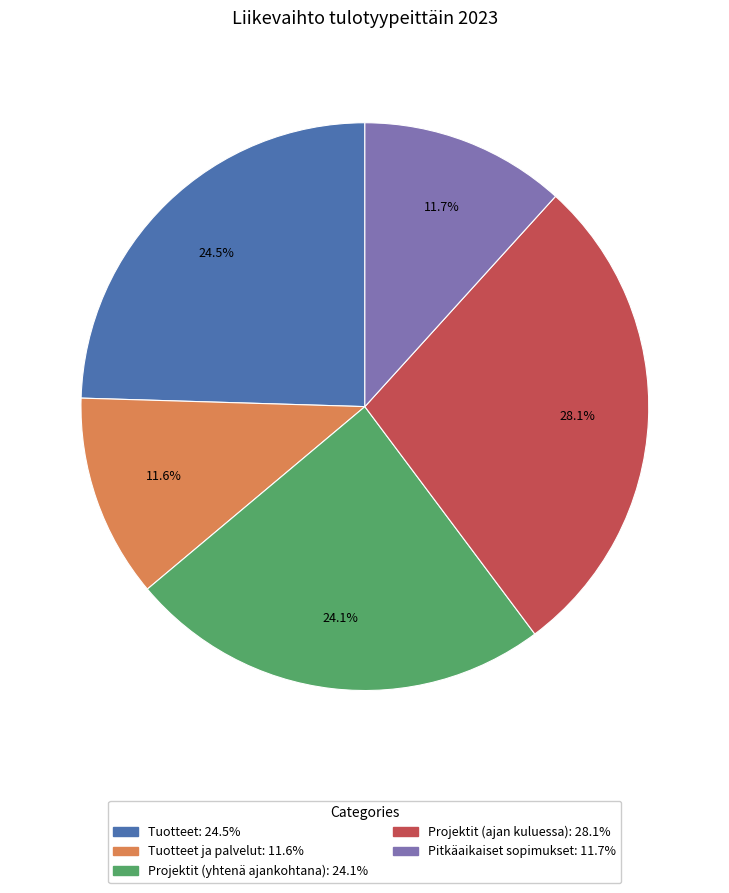

Does any single category account for the majority?

No